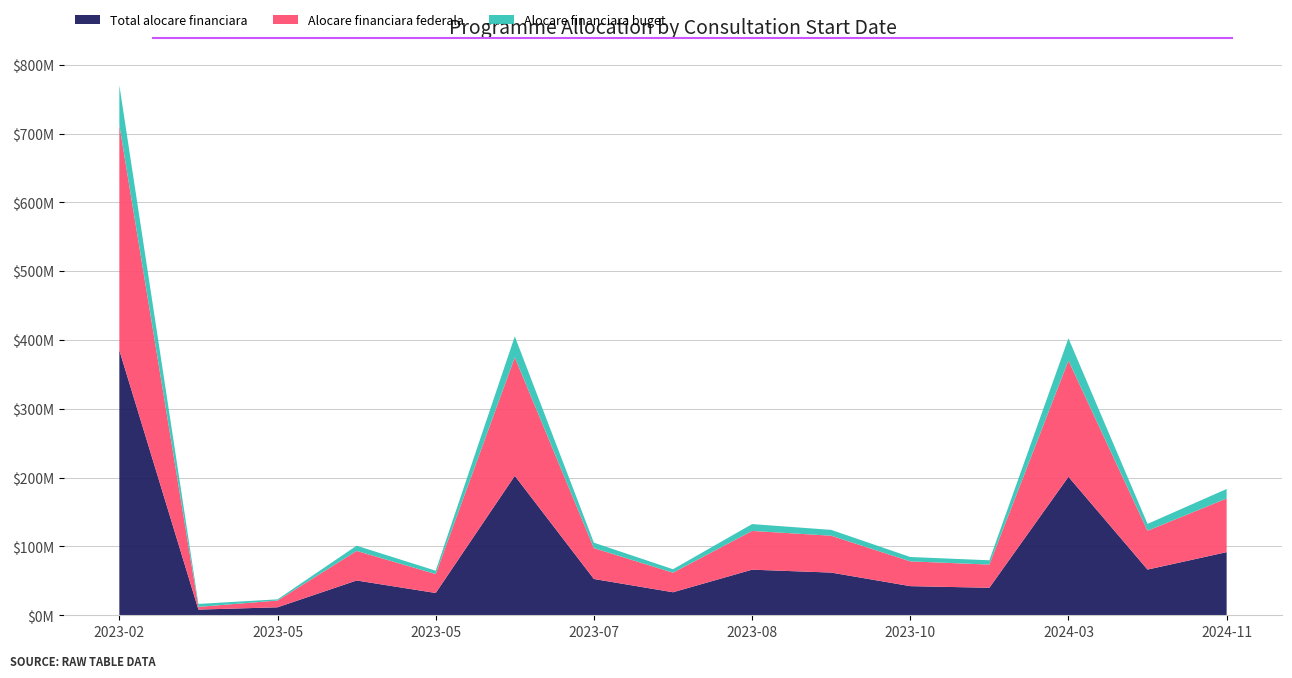

Reading right to left, extract all data points from this chart.

Total alocare financiara: 91764705.9	66422337.8	201270475.0	39965263.5	42352941.2	62058824.6	66269411.8	33459878.8	52762317.7	202681520.8	32387991.0	50562727.1	11580883.6	8247717.4	385213855.4
Alocare financiara federala: 78000000.0	56458136.1	168958791.8	33737349.1	36000000.0	53600000.0	56329000.0	28440897.0	44847970.0	172279292.7	27529792.3	42978318.0	9843751.1	3957254.8	327308706.4
Alocare financiara buget: 13764705.9	9964201.7	32311683.2	6227914.4	6352941.2	8458824.6	9940411.8	5018981.8	7914347.7	30402228.1	4858198.7	7584409.1	1737132.5	4290462.6	57905149.0